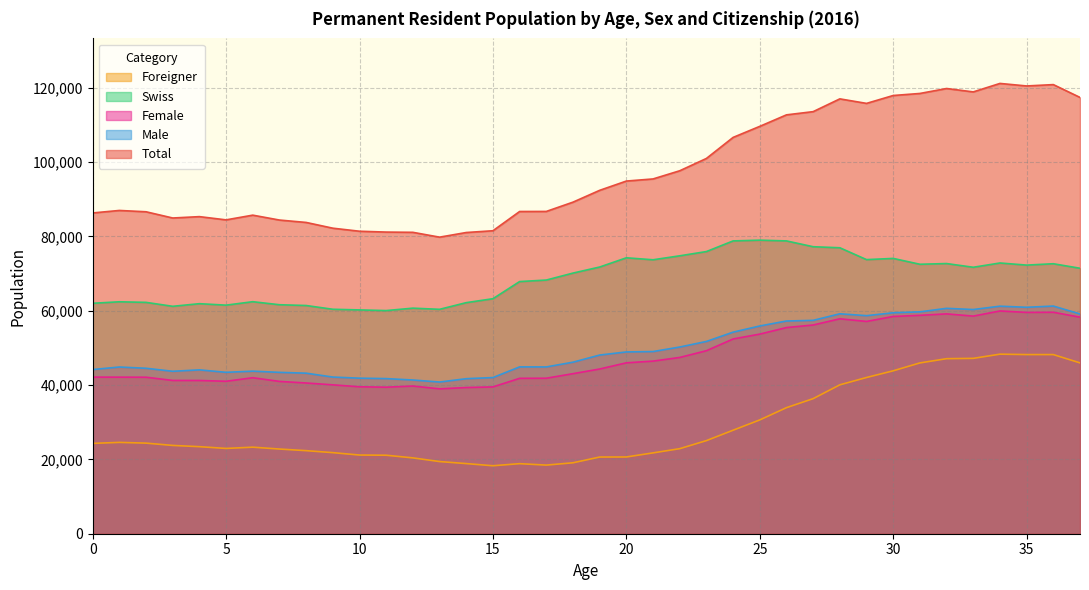

In Male, how many points are higher than both neighbors (excluding endpoints)?

8